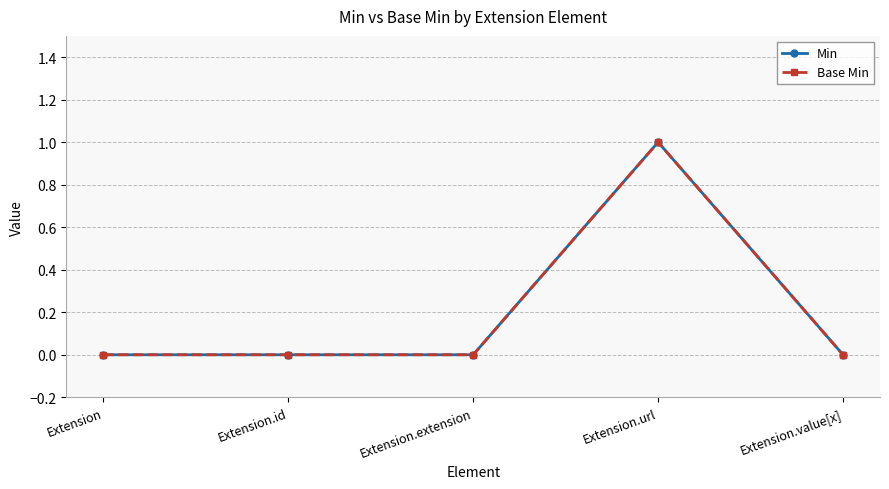

Is this an area chart (filled region under the line)?

No